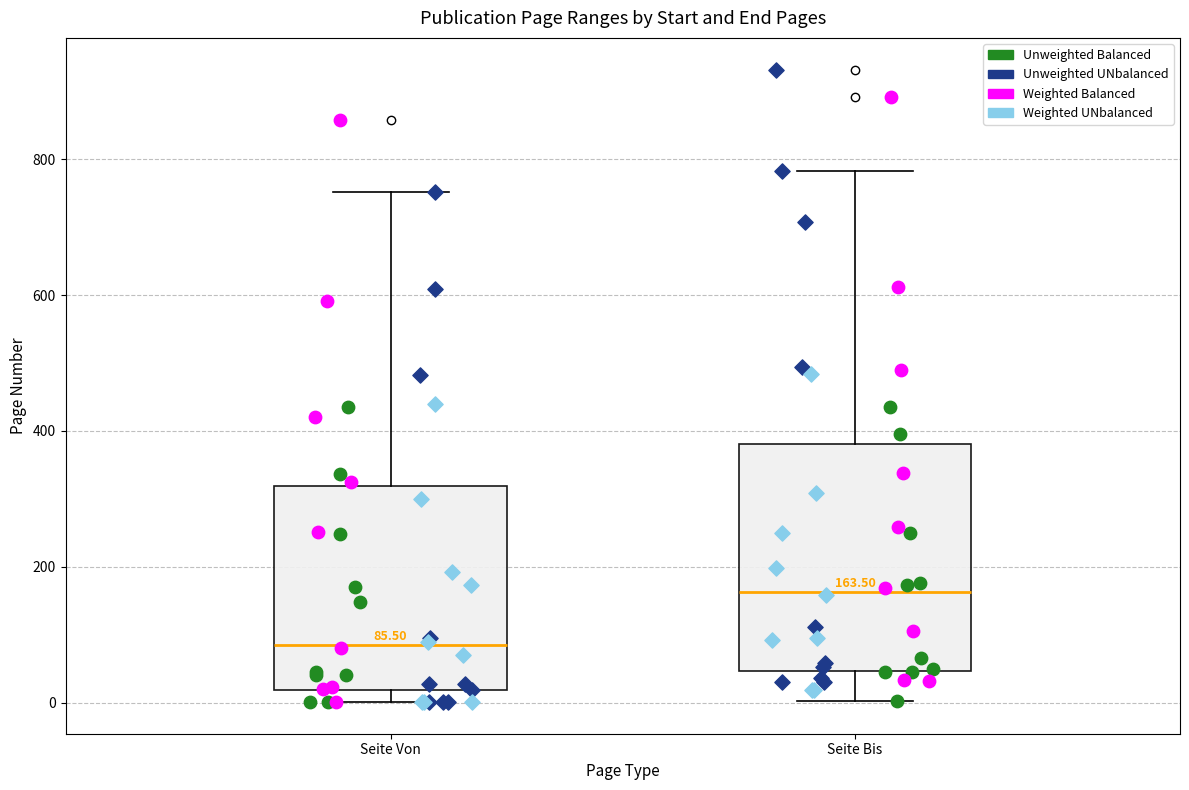

Which box's median line is the highest?

Seite Bis